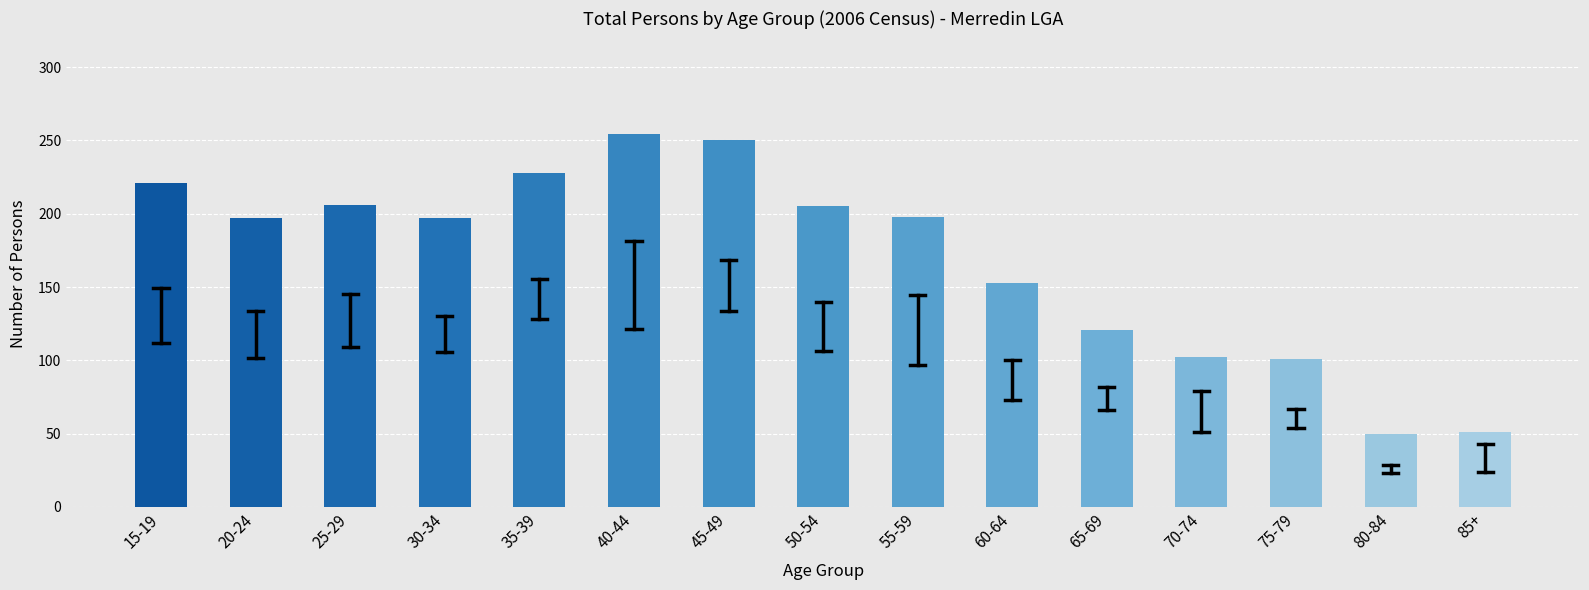

What is the minimum value shown in the chart?

50